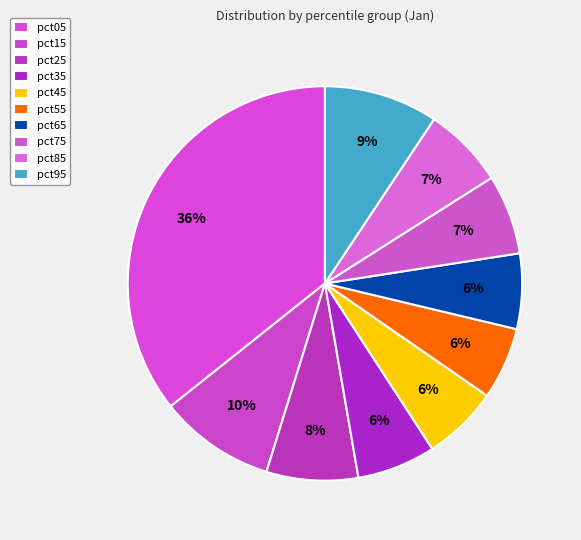

Which category has the biggest portion of the pie?

pct05